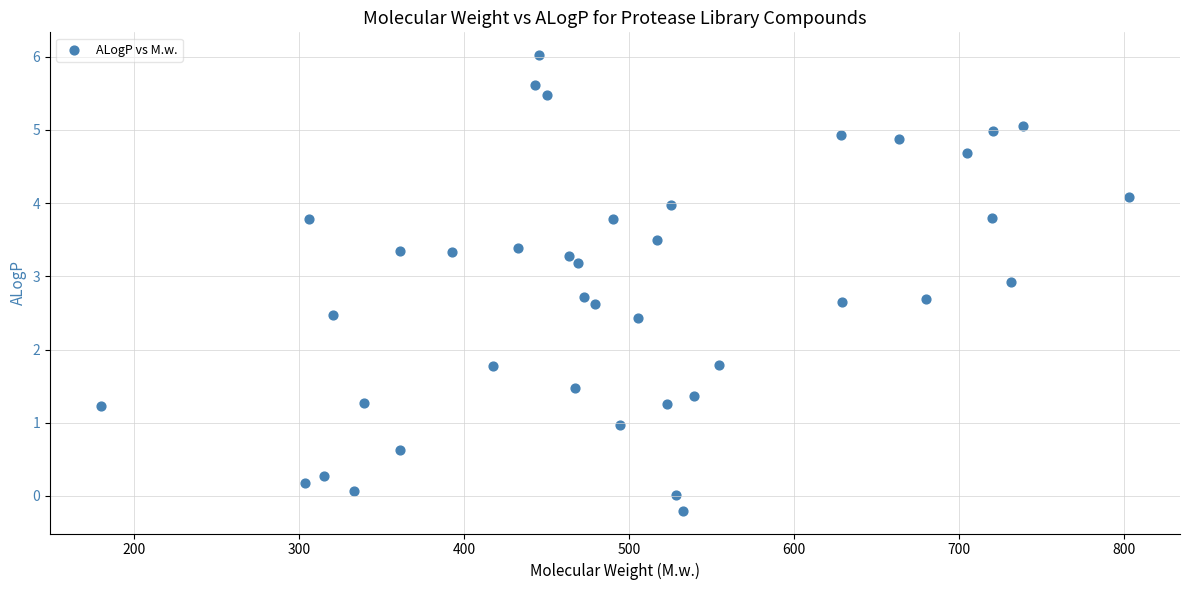

What is the range of Y values (max minus min)?

6.2